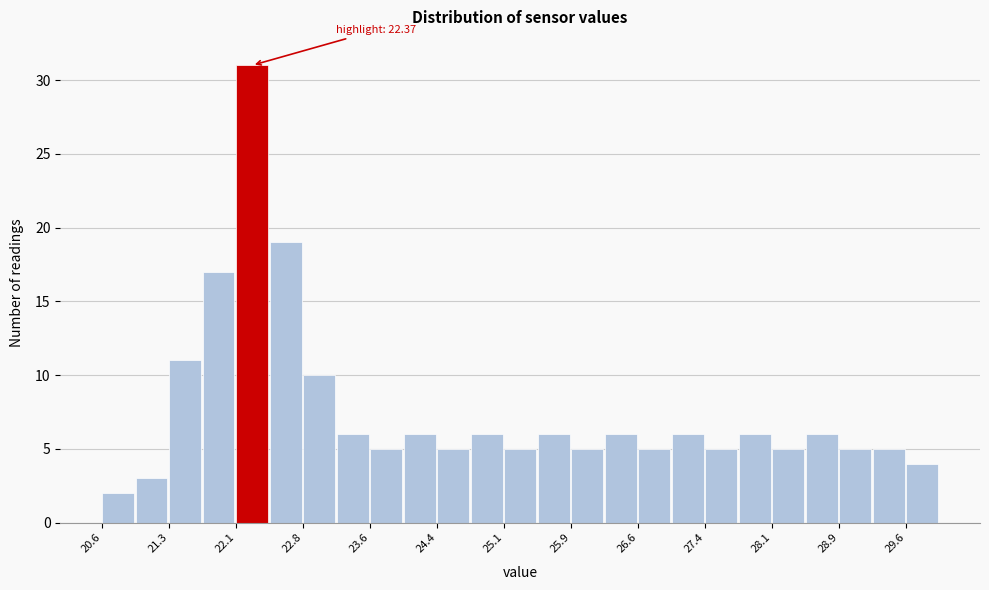

Read against the x-axis, roughly where is the centre of the tallest bar?

22.3